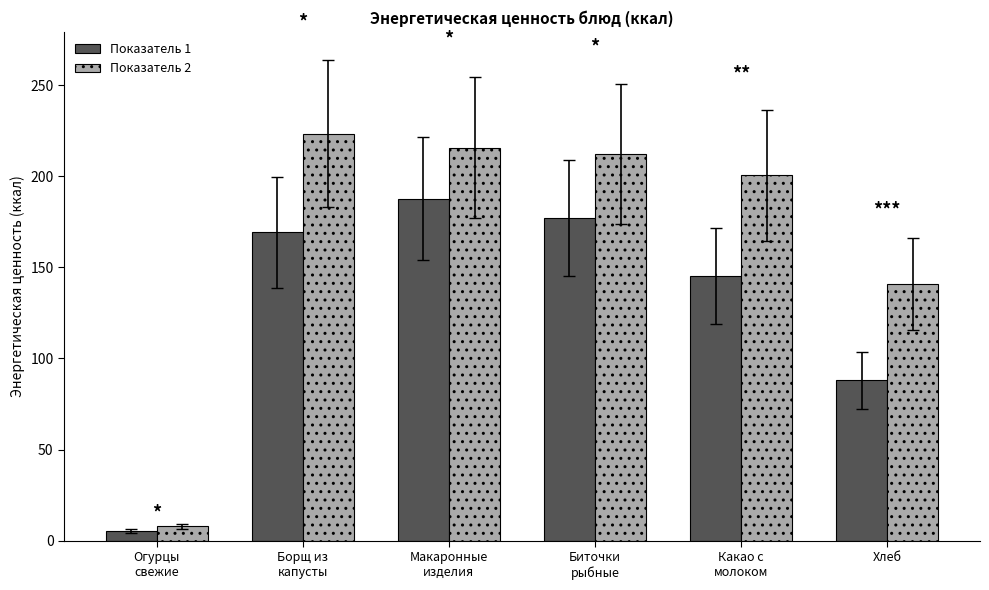

What is the spread (max minus min) of values at Хлеб?

52.8